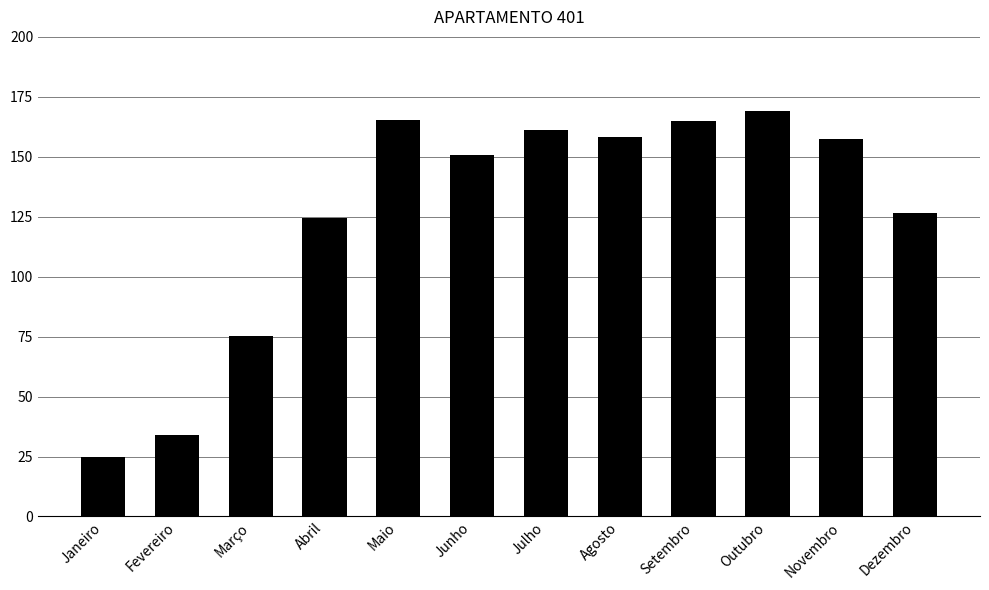

What is the maximum value shown in the chart?

169.0